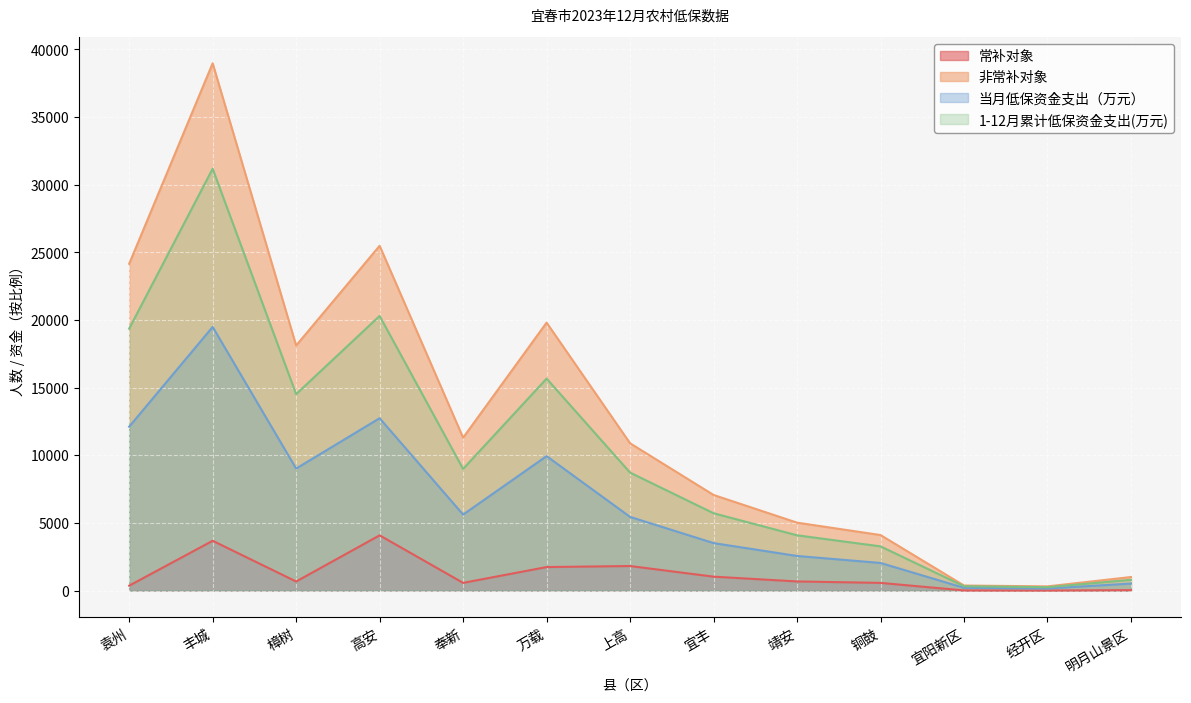

At which label does 当月低保资金支出（万元） reach its peak?

丰城